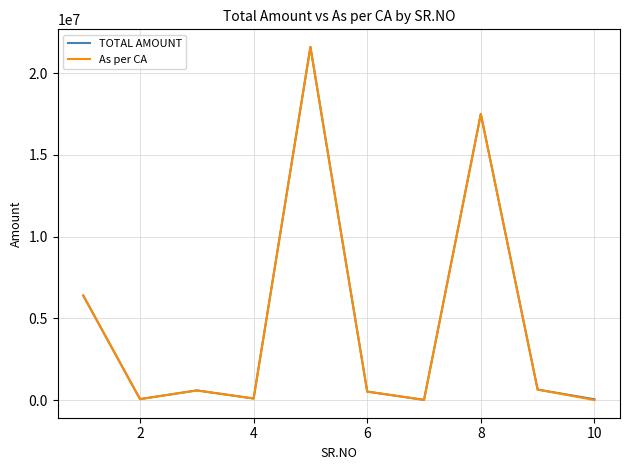

What is the greatest value displayed?

21597190